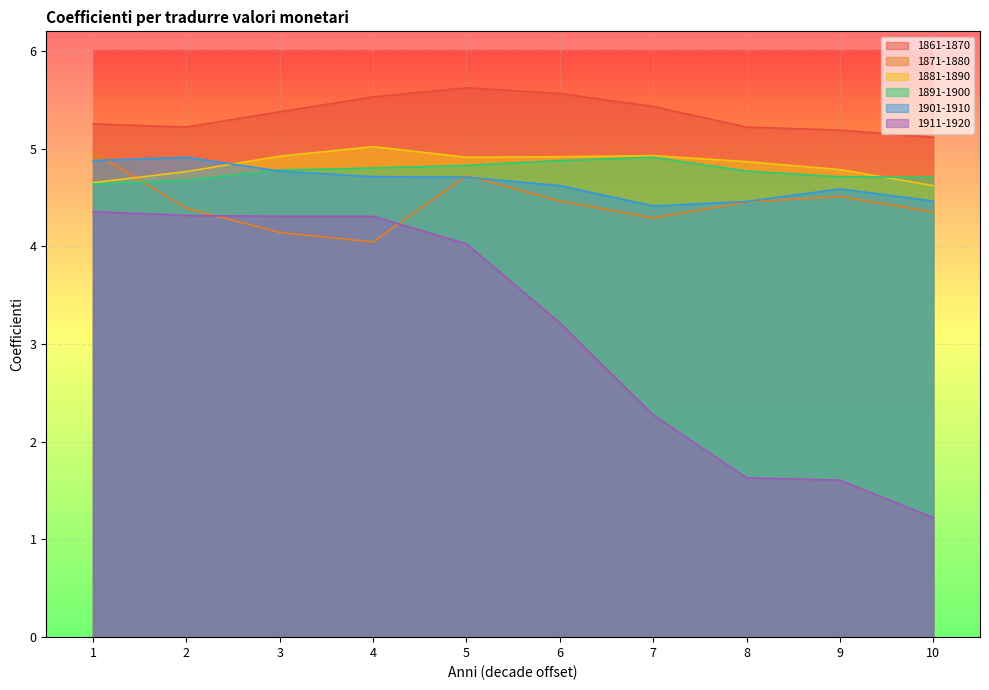

Between 2 and 5, which is larger?

5